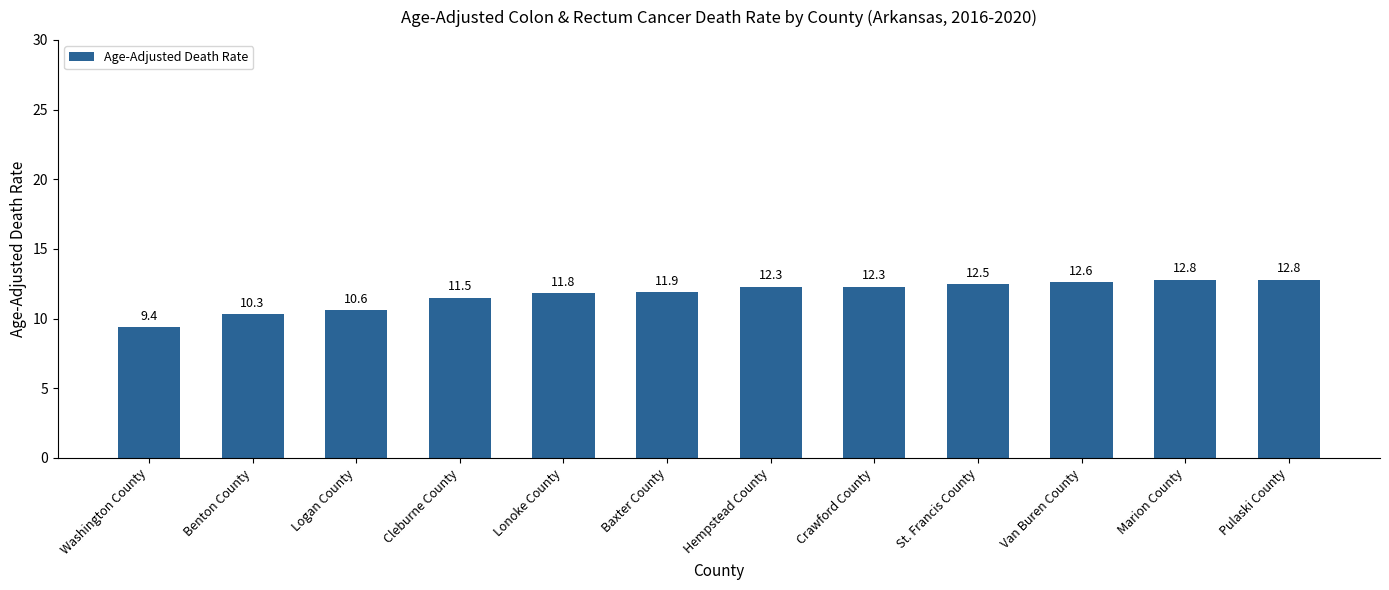

What is the change in value from Benton County to Hempstead County?

+2.0